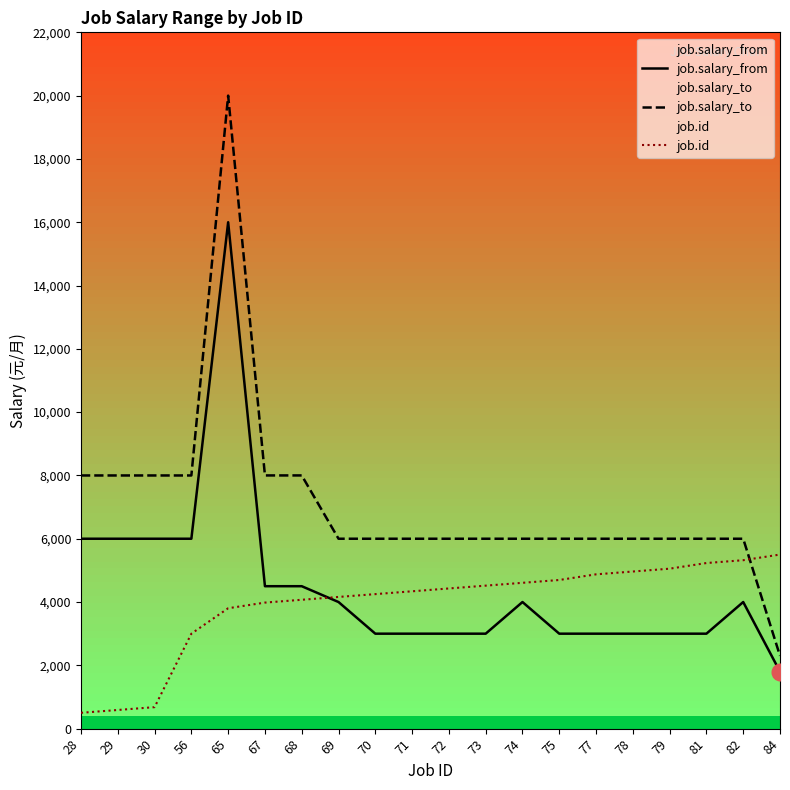

Rank the series by their maximum value, from highest to lowest.

job.salary_to, job.salary_from, job.id